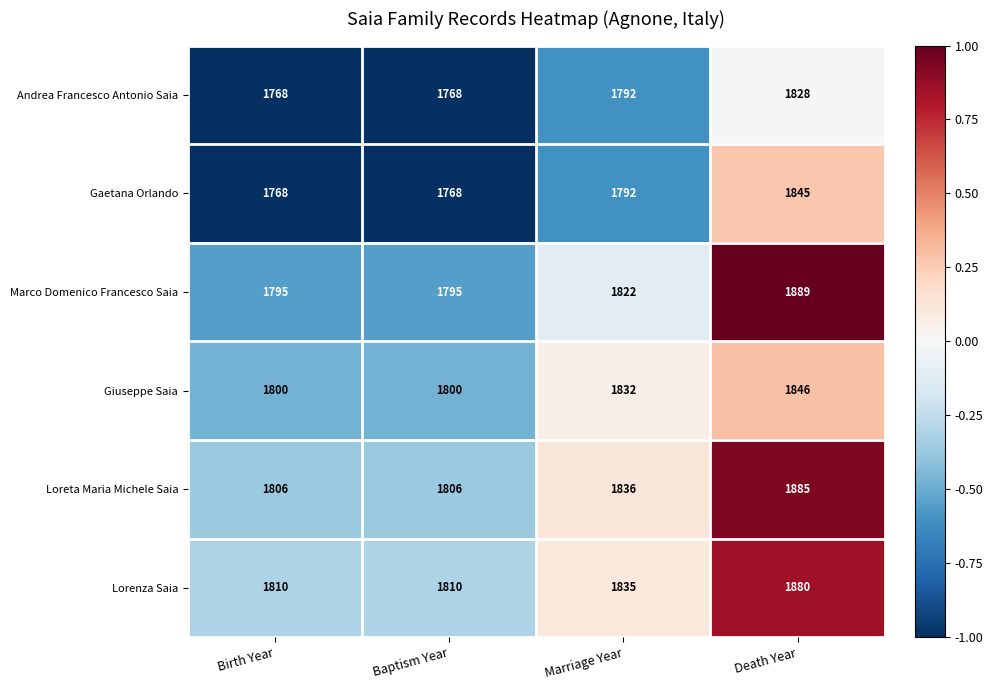

Reading right to left, list all the values displayed in this chart.

Andrea Francesco Antonio Saia: 1828	1792	1768	1768
Gaetana Orlando: 1845	1792	1768	1768
Marco Domenico Francesco Saia: 1889	1822	1795	1795
Giuseppe Saia: 1846	1832	1800	1800
Loreta Maria Michele Saia: 1885	1836	1806	1806
Lorenza Saia: 1880	1835	1810	1810